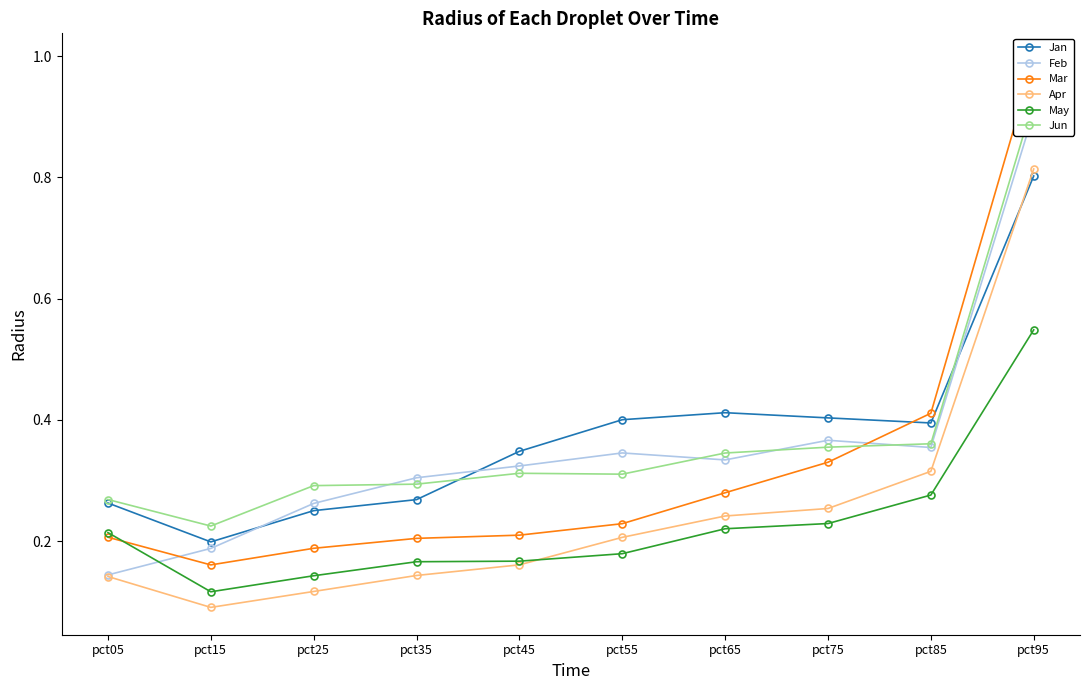

What is the lowest value of the Jan series?

0.2